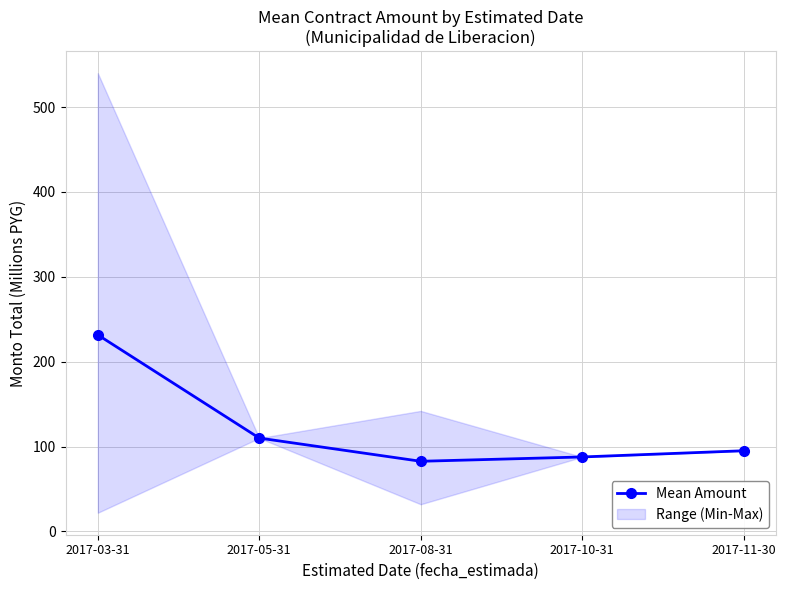

List the labels in order of value, smallest first.

2017-08-31, 2017-10-31, 2017-11-30, 2017-05-31, 2017-03-31